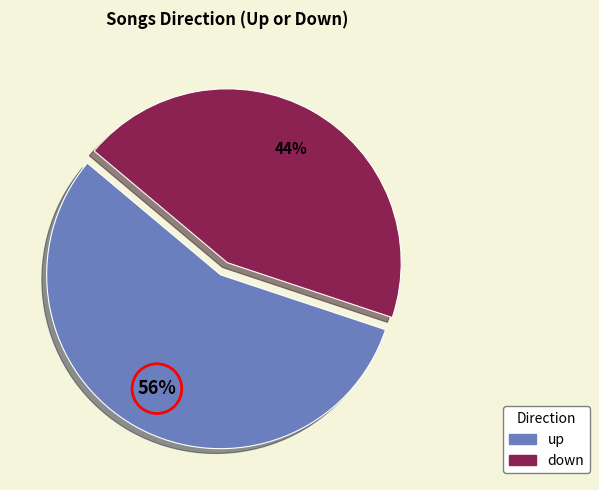

To the nearest percent, what is the average slice percentage?

50%